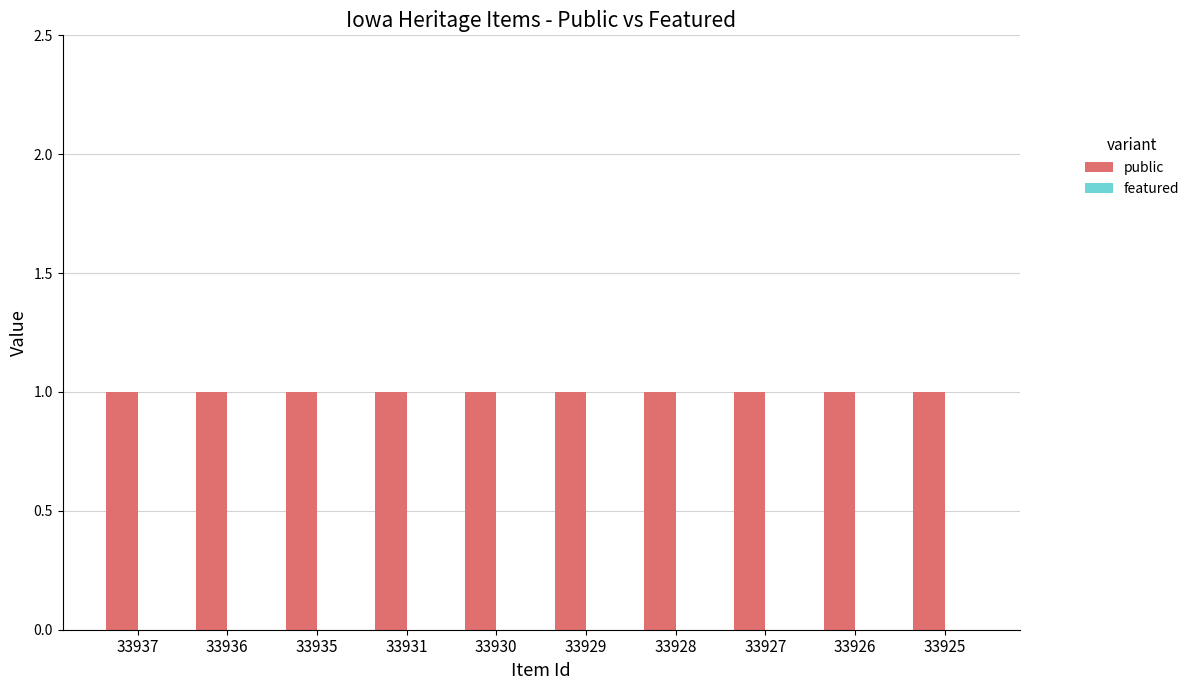

Reading left to right, transcribe all the data shown in this chart.

public: 33937=1	33936=1	33935=1	33931=1	33930=1	33929=1	33928=1	33927=1	33926=1	33925=1
featured: 33937=0	33936=0	33935=0	33931=0	33930=0	33929=0	33928=0	33927=0	33926=0	33925=0